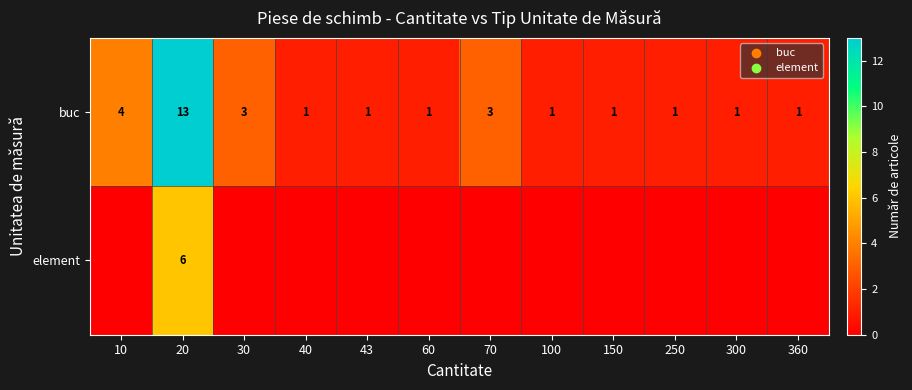

The value of buc at 360 is 1. True or false?

True